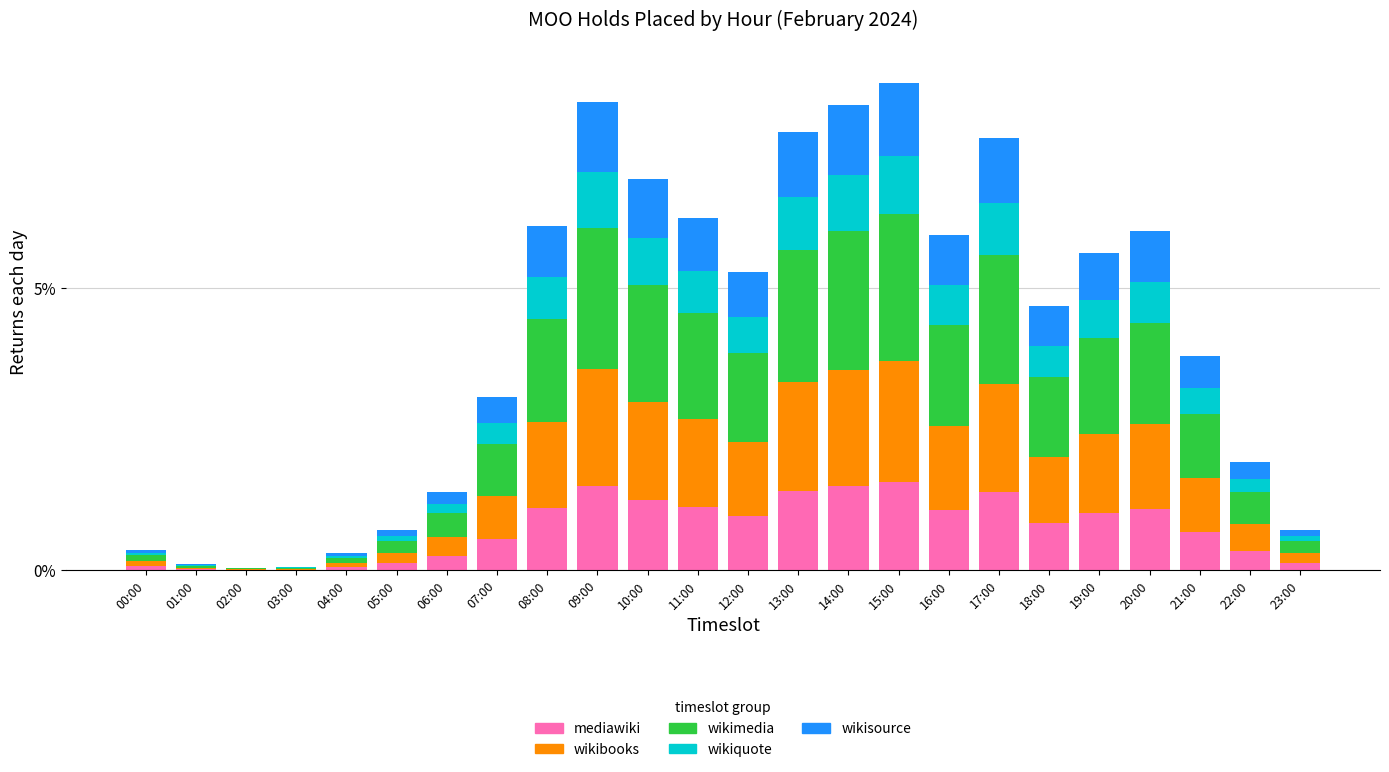

What is the highest value of the mediawiki series?

1.6